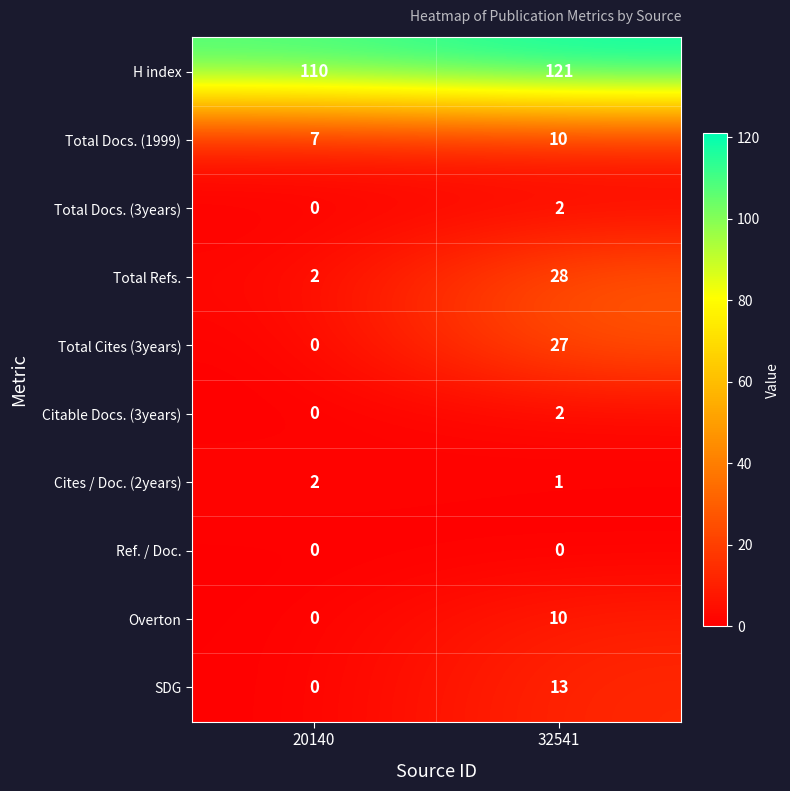

At how many categories does at least one series exceed 61?

2